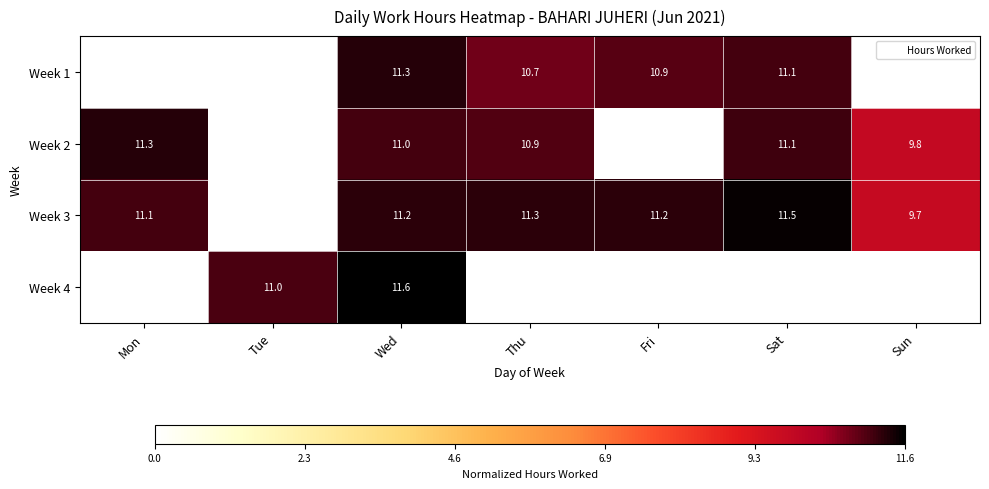

The value of Week 1 at Sun is 0.0. True or false?

True